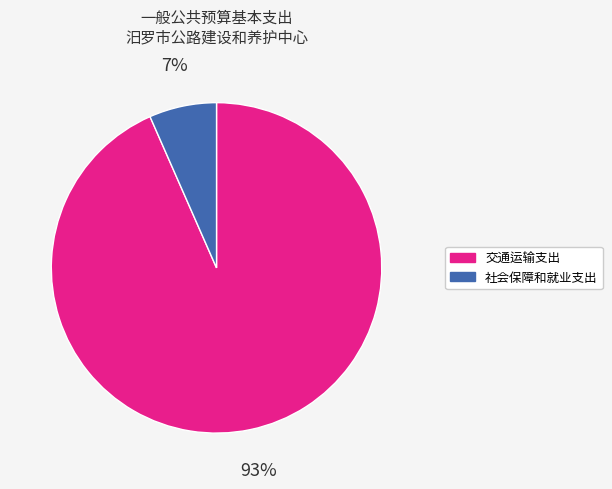

Between 交通运输支出 and 社会保障和就业支出, which is larger?

交通运输支出